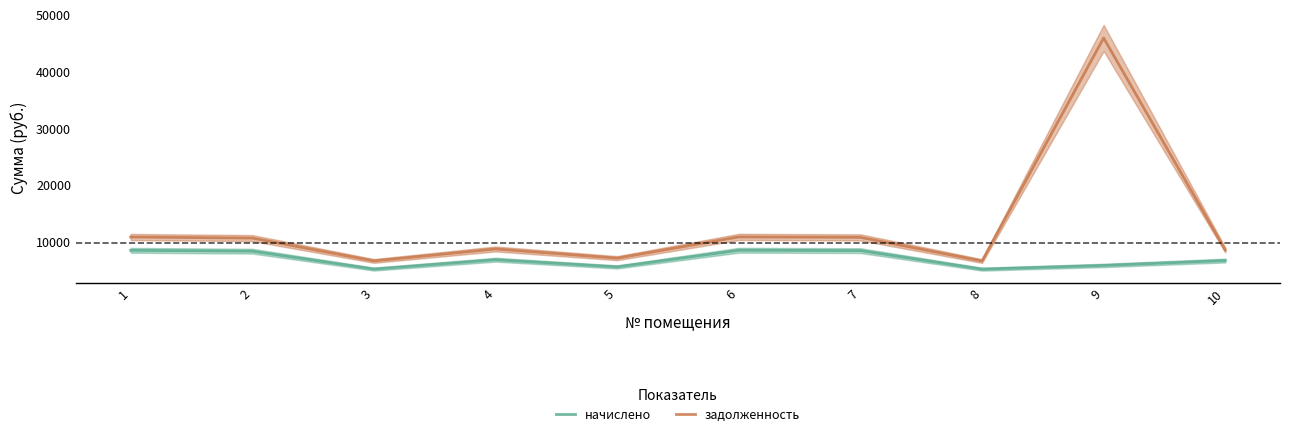

How many interior local peaks does the задолженность series have?

3